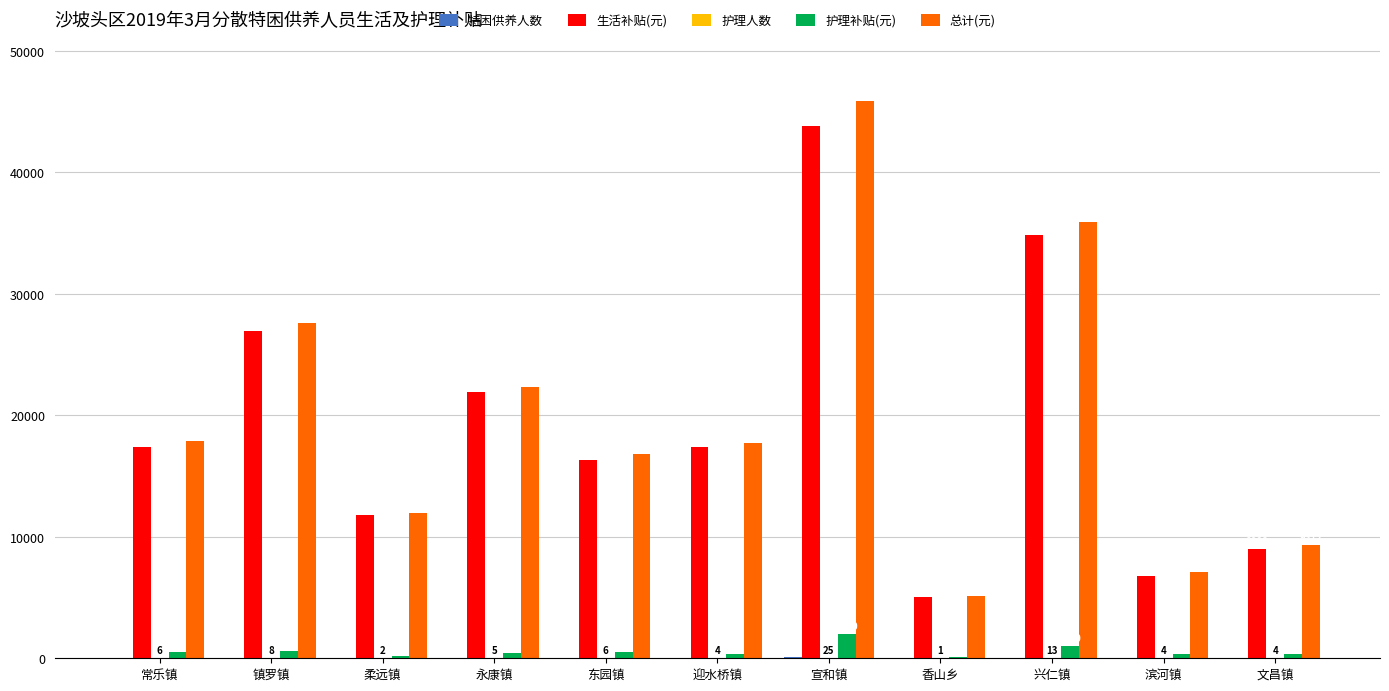

At which category is the sum across all series the highest?

宣和镇